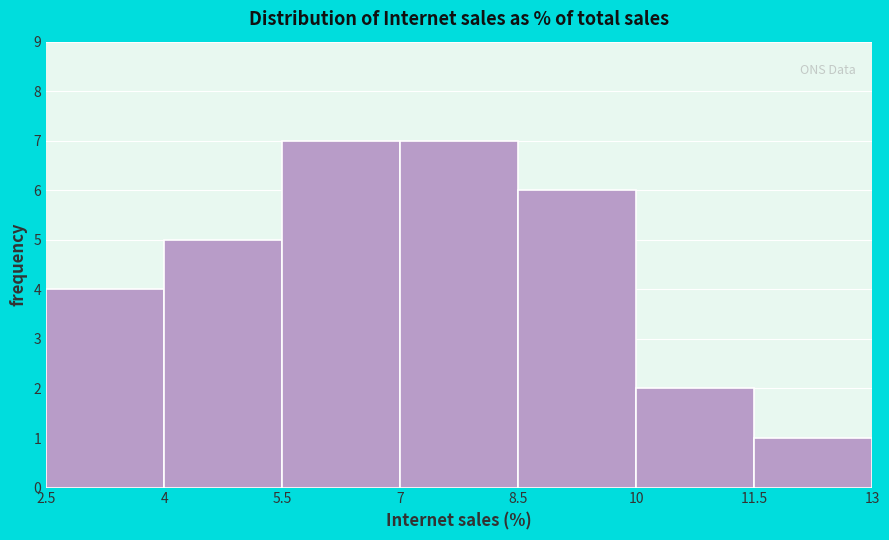

Reading left to right, transcribe this chart: for each bar, give the range it covers on the x-axis and its height. The values are not printed on the chart, so give them approximately, as read against the axis.

2.5 to 4: 4
4 to 5.5: 5
5.5 to 7: 7
7 to 8.5: 7
8.5 to 10: 6
10 to 11.5: 2
11.5 to 13: 1